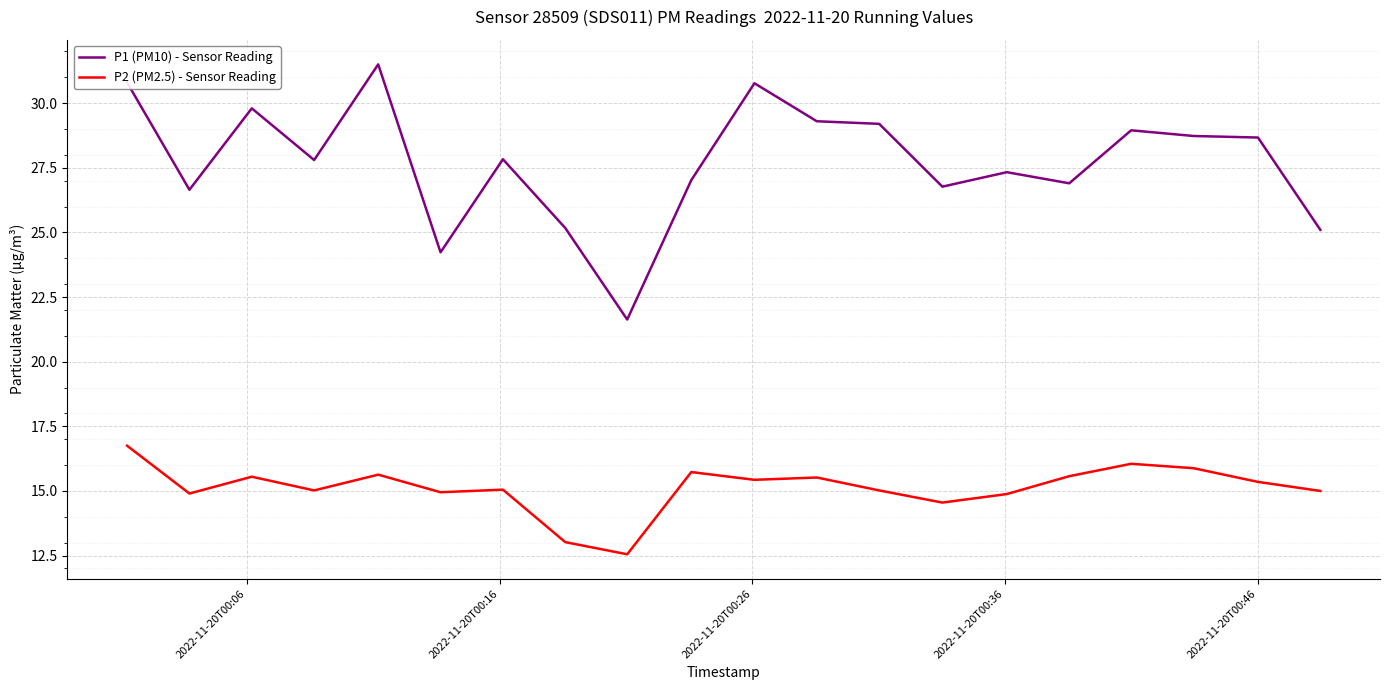

What is the maximum value for P2 (PM2.5) - Sensor Reading?

16.8